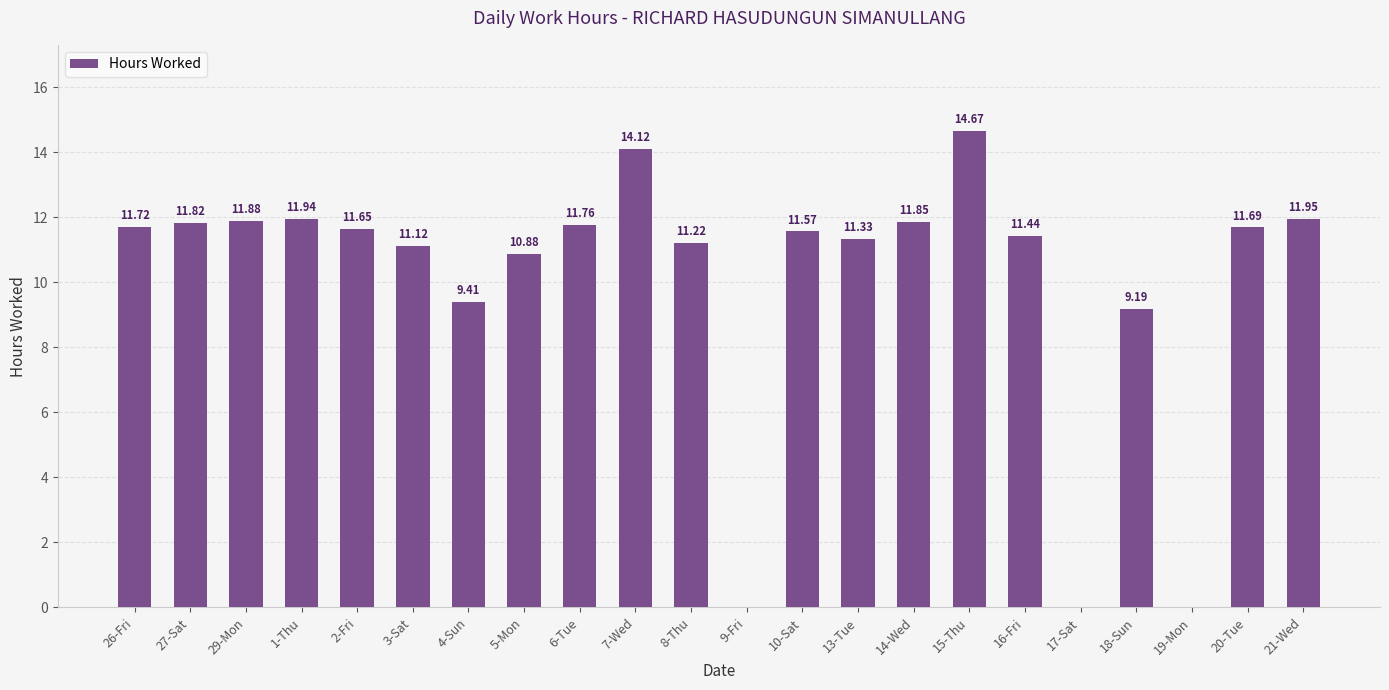

What is the ratio of the value at 16-Fri to the value at 27-Sat?

1.0